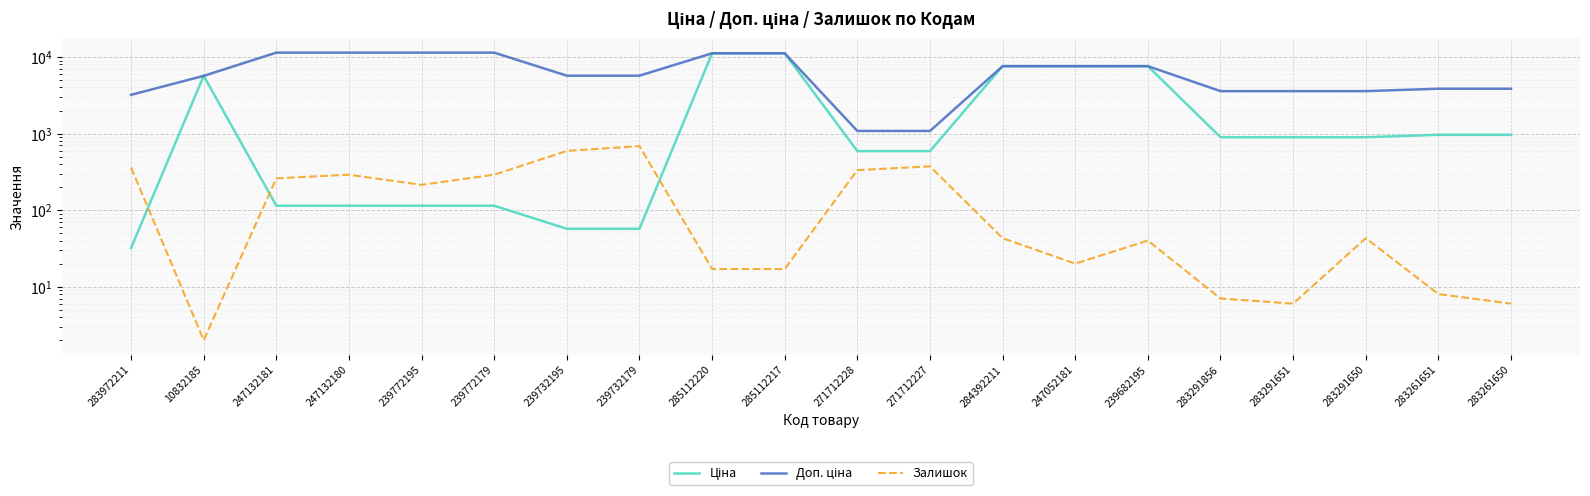

What is the highest value of the Залишок series?

686.0